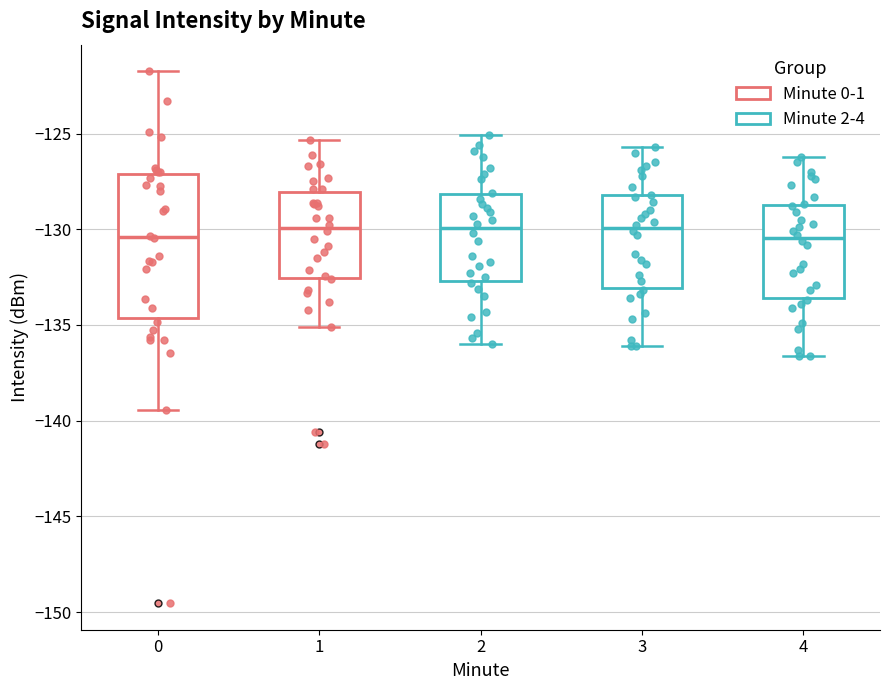

Comparing the boxes themselves (not the whiskers), which one is the tallest?

0